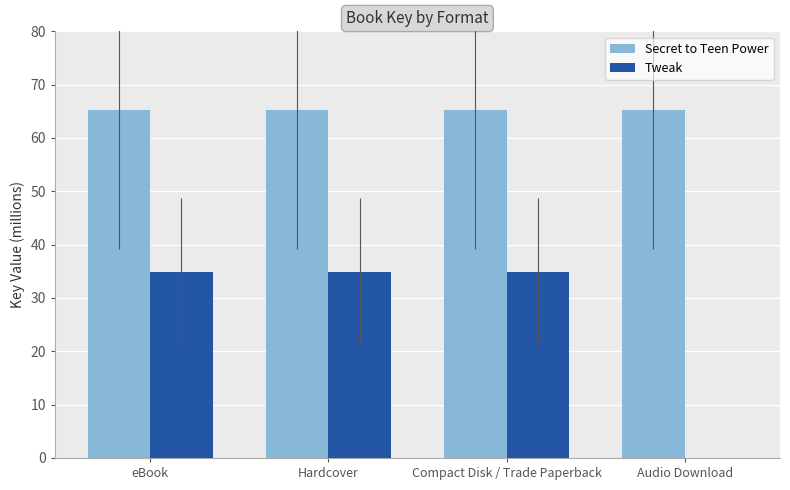

Is it true that Tweak equals 34.9 at Hardcover?

True